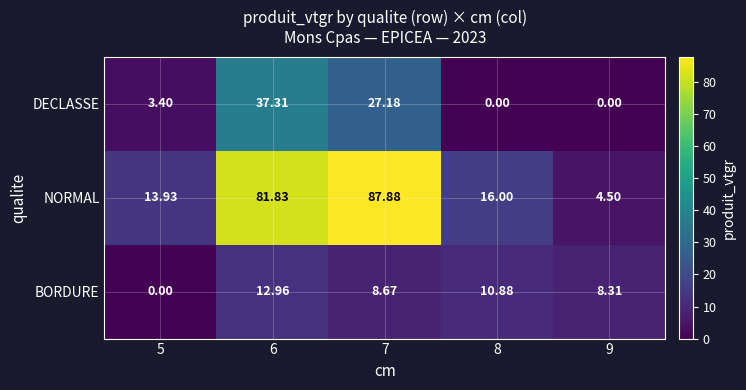

Which series changed the most between 7 and 9?

NORMAL